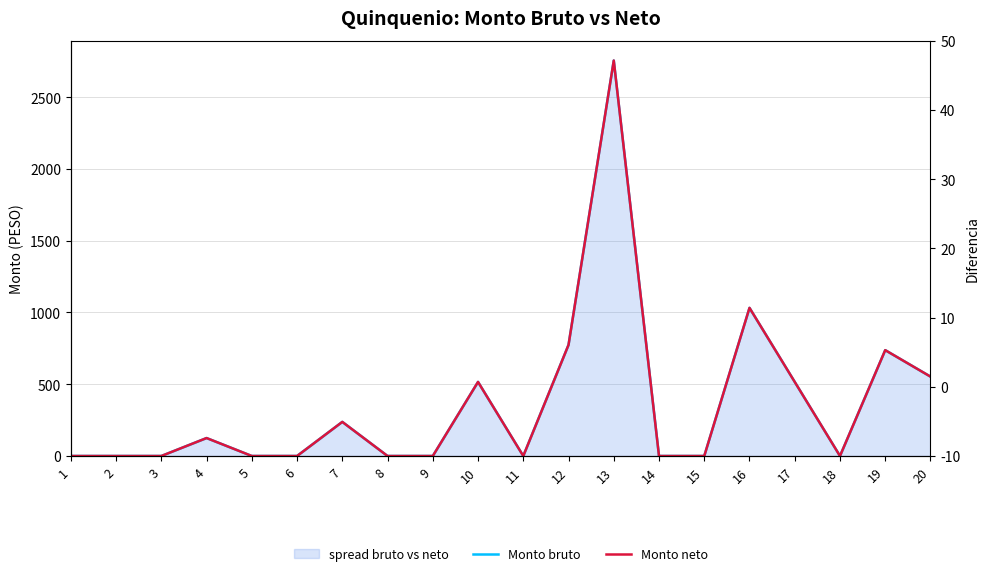

True or false: Monto neto and Monto bruto cross at least once.

False